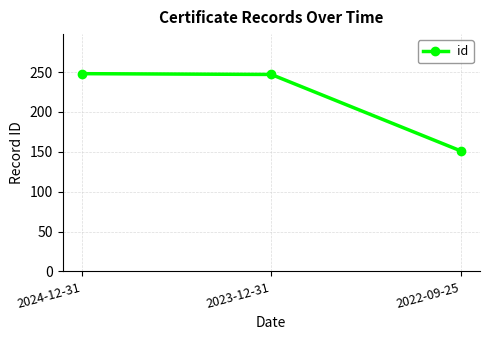

What is the maximum value shown in the chart?

248